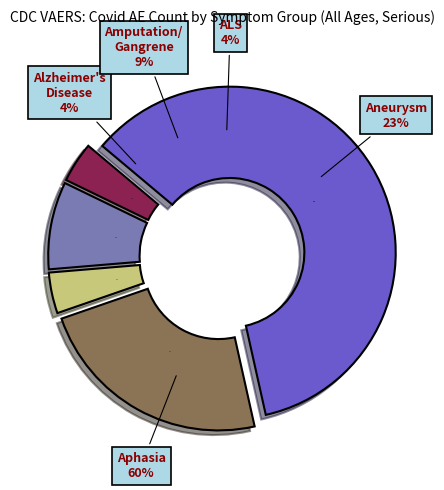

Which category has the smallest portion of the pie?

Alzheimer's Disease